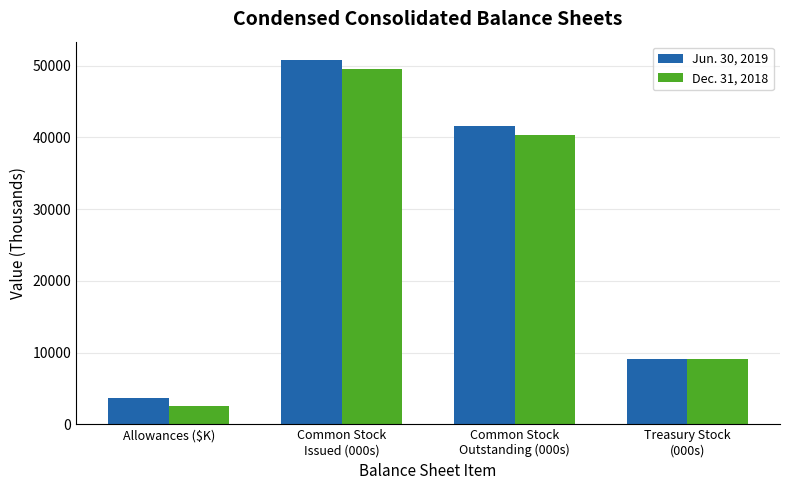

Which series has the widest spread of values?

Jun. 30, 2019